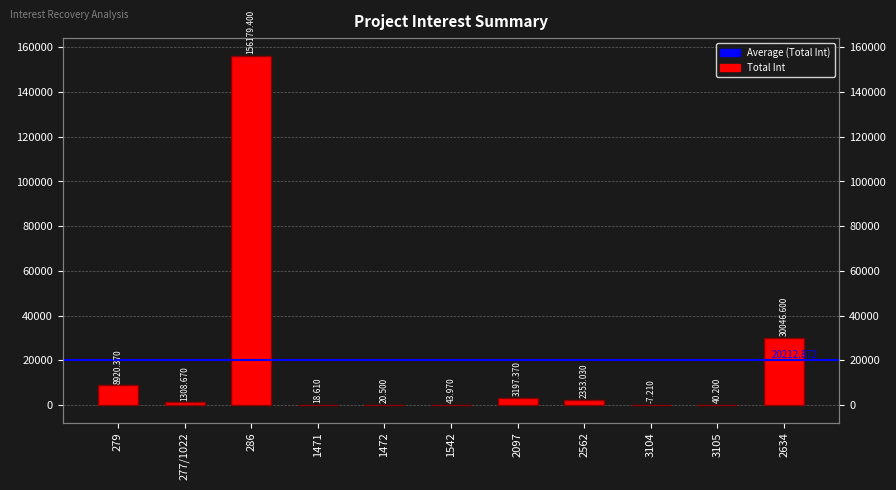

True or false: the data shows 689.6 at 2562.

False